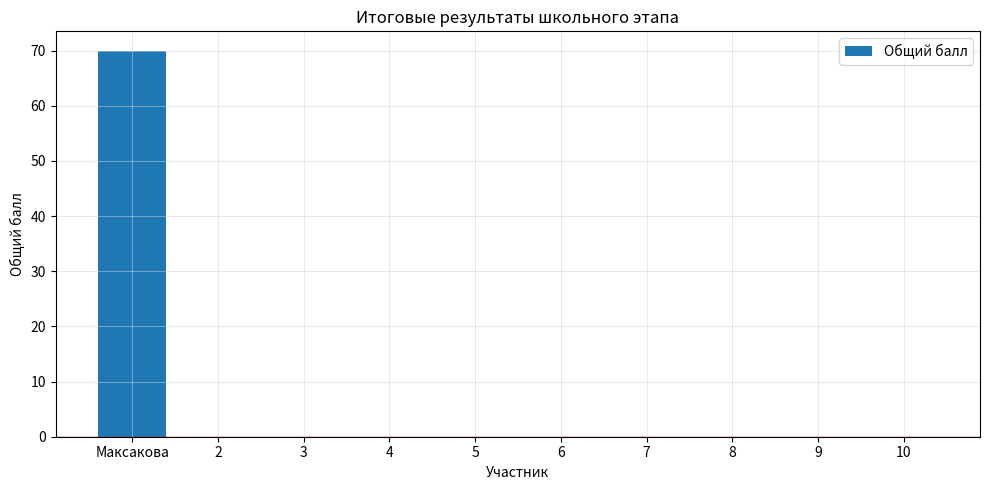

Between Максакова and 4, which is larger?

Максакова